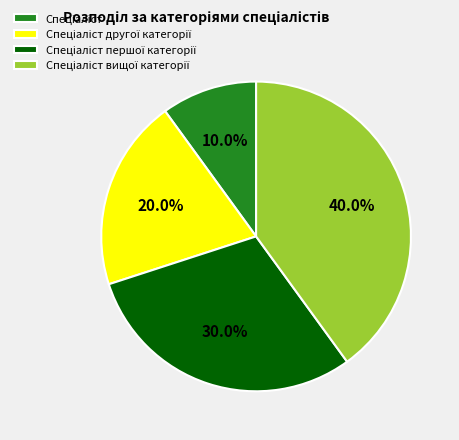

To the nearest percent, what is the average slice percentage?

25%